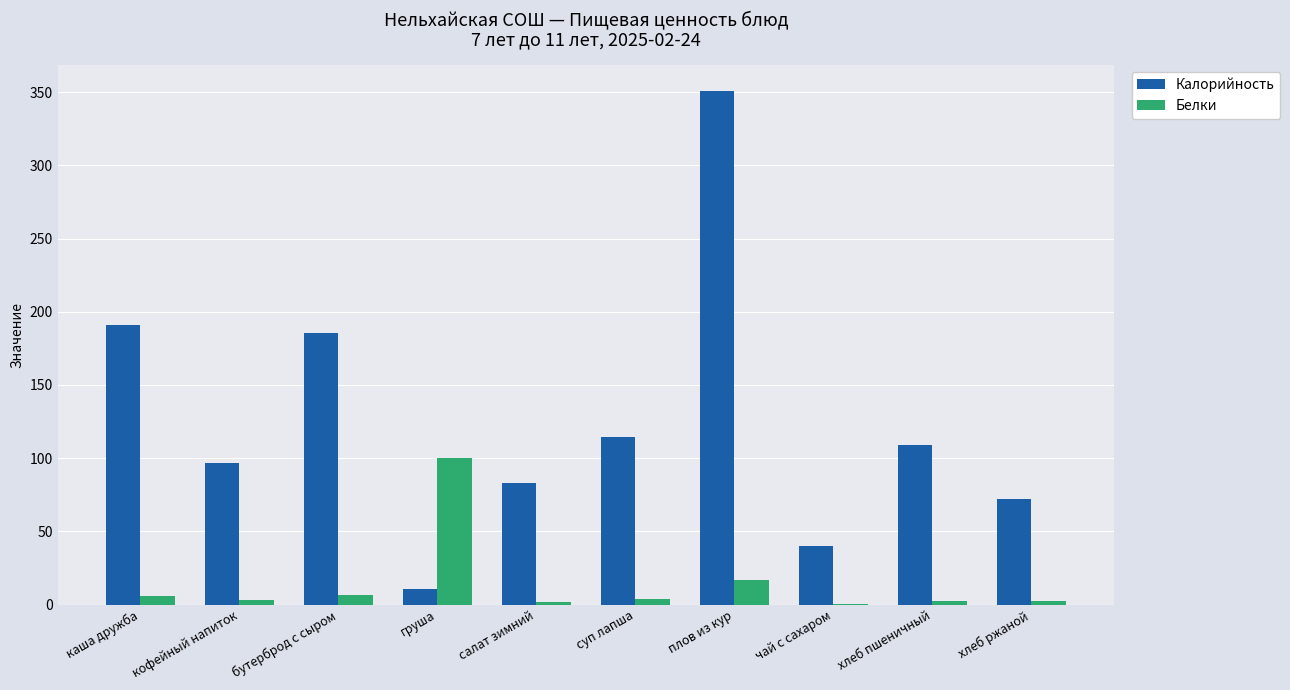

What is the highest value of the Белки series?

100.0